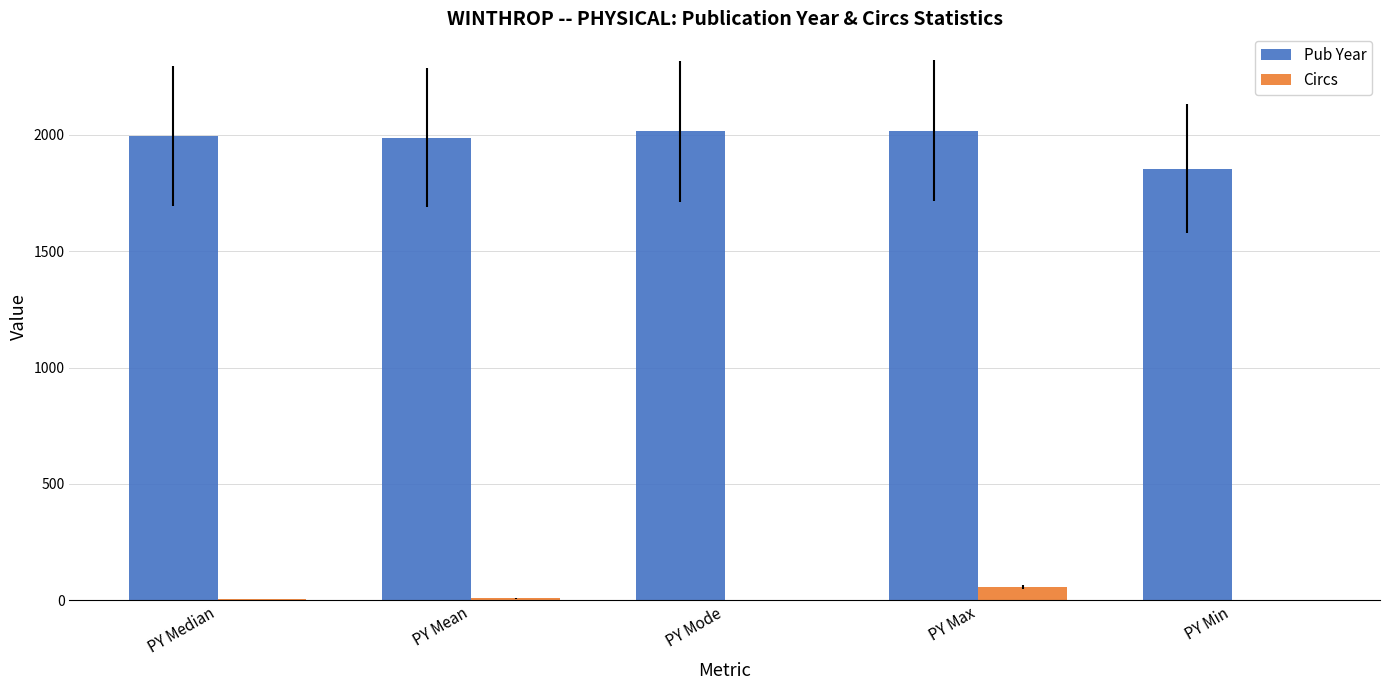

Is the value of Circs at PY Max greater than the value of Pub Year at PY Mean?

No